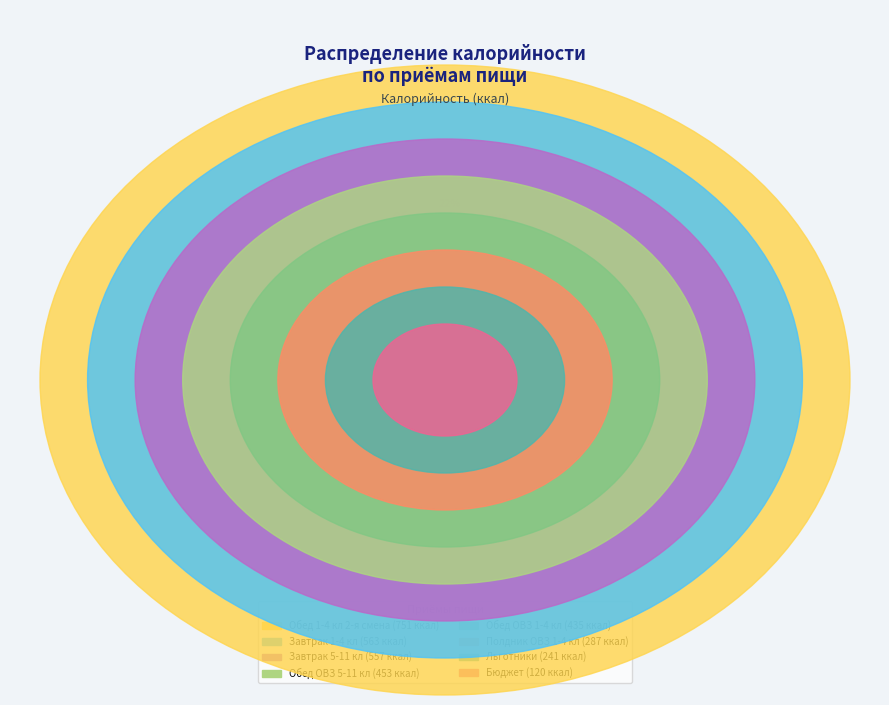

To the nearest percent, what percentage of the pie is Обед 1-4 кл 2-я смена?

22%